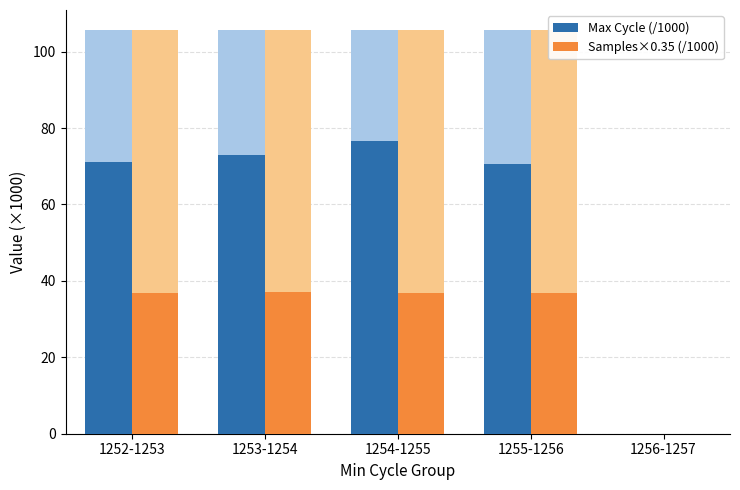

What is the difference between the maximum and minimum values in the Samples×0.35 (/1000) series?

37.0